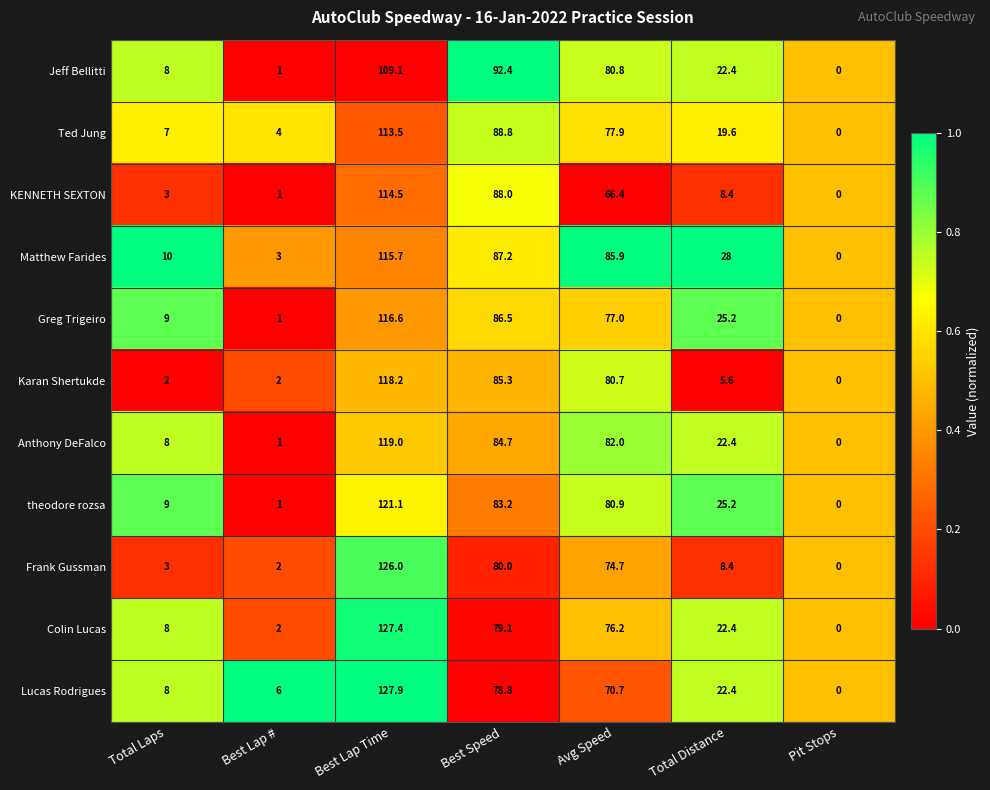

Is it true that Matthew Farides equals 153.1 at Best Lap Time?

False